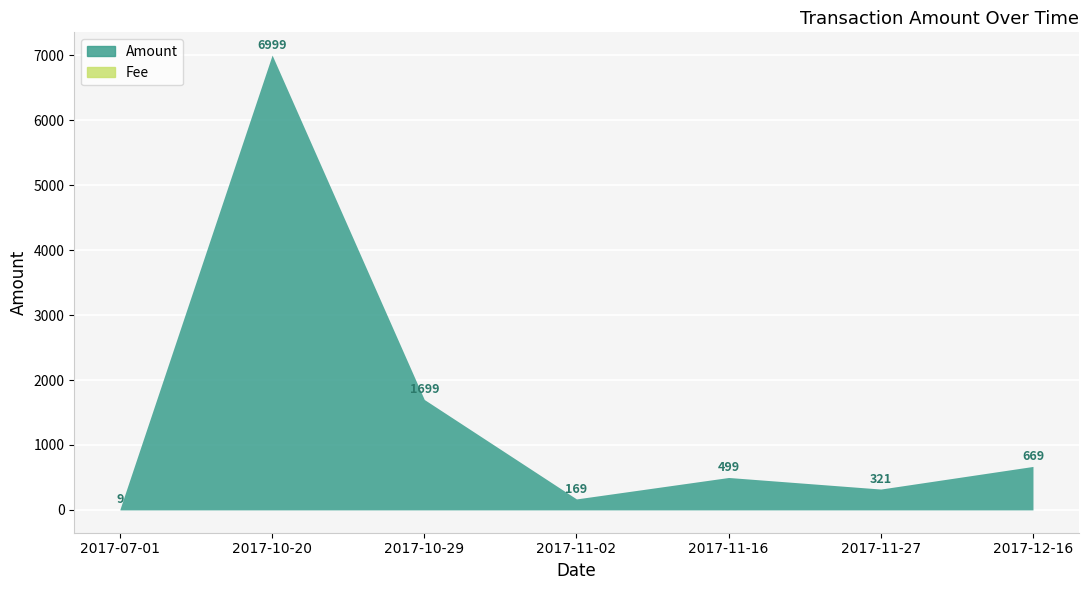

What is the label of the 7th point from the right?

2017-07-01